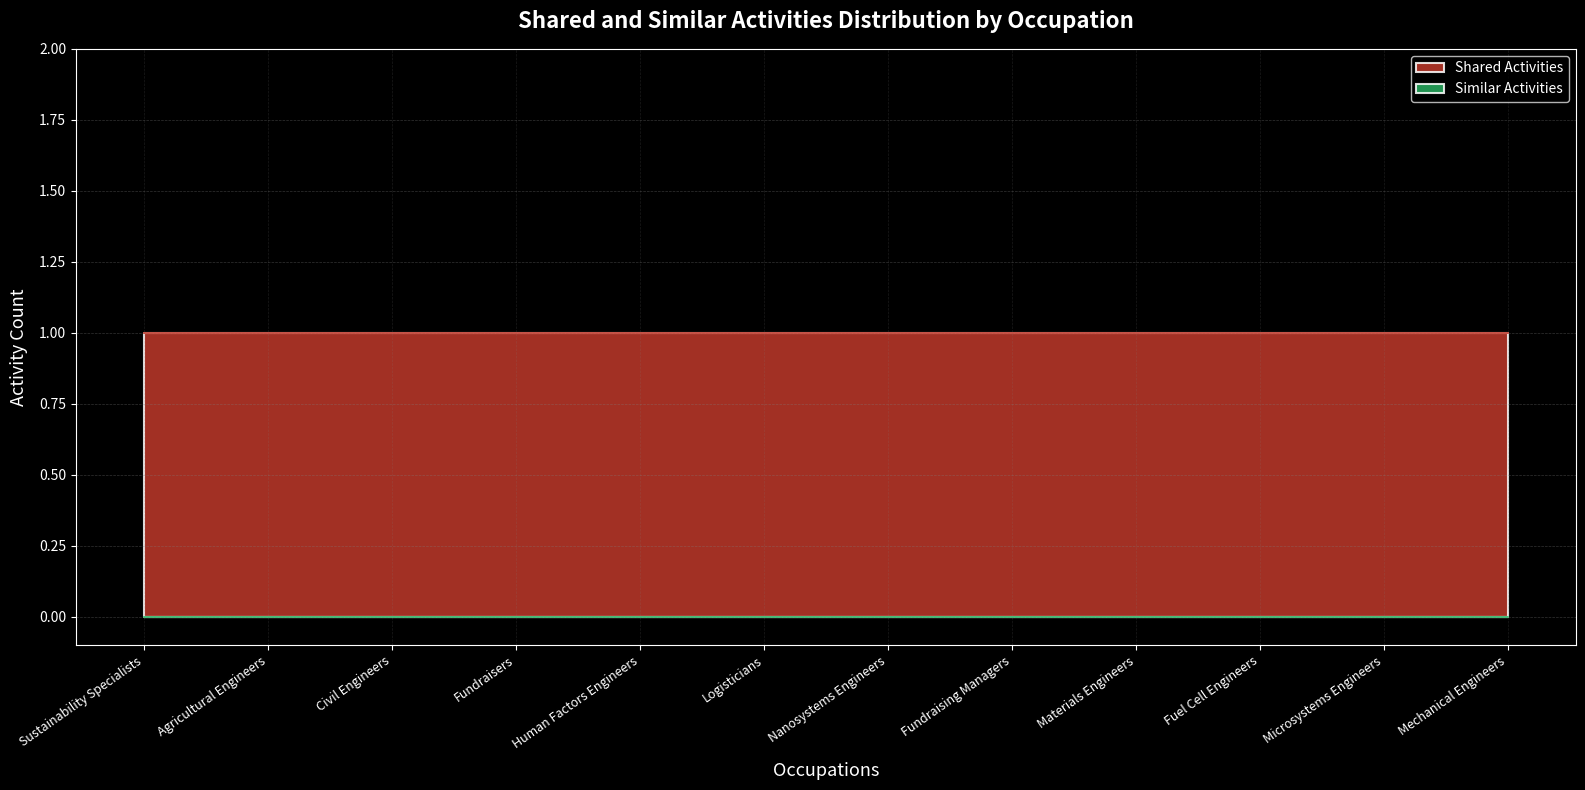

Which series has the widest spread of values?

Shared Activities